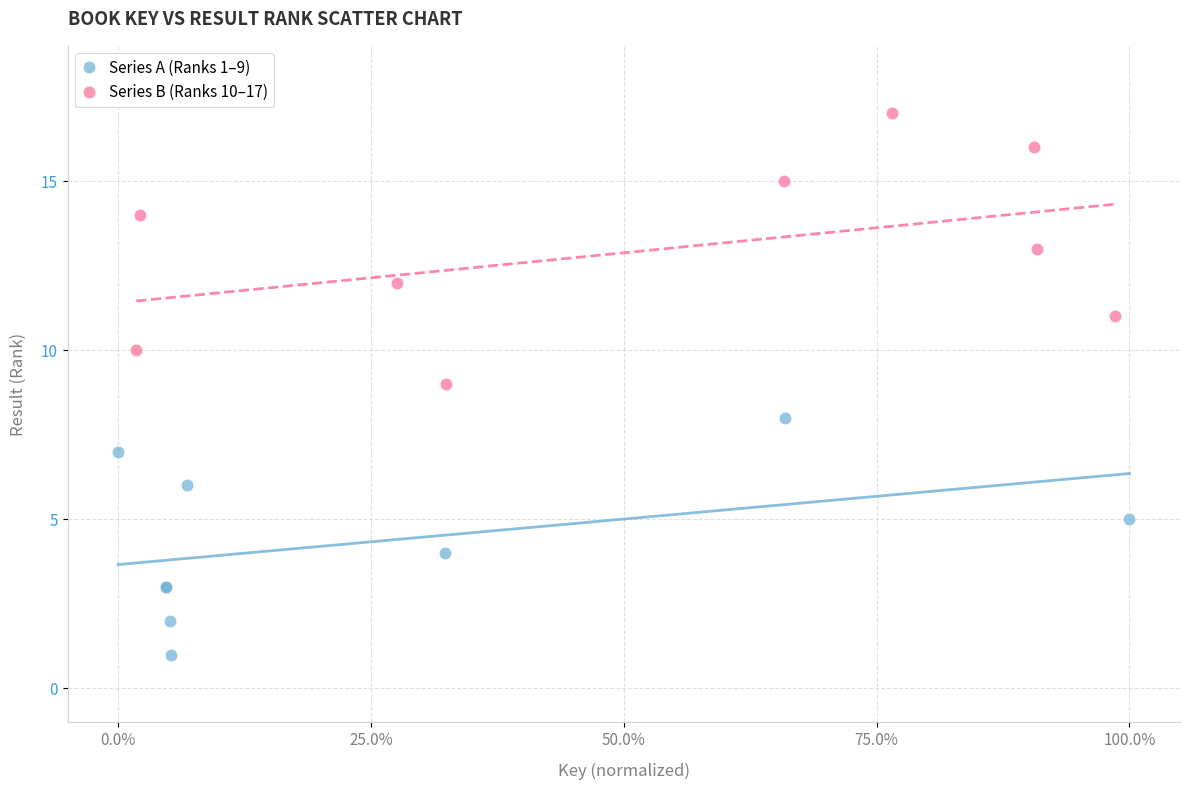

Which series has the largest Y range (max minus min)?

Series B (Ranks 10–17)